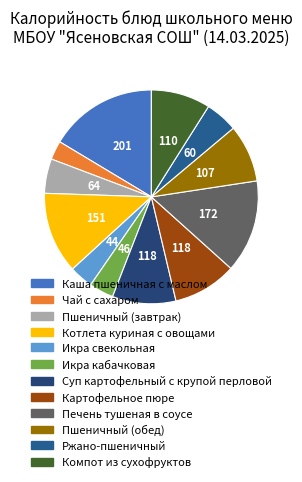

To the nearest percent, what is the difference between the Суп картофельный с крупой перловой and Икра свекольная slice percentages?

6%